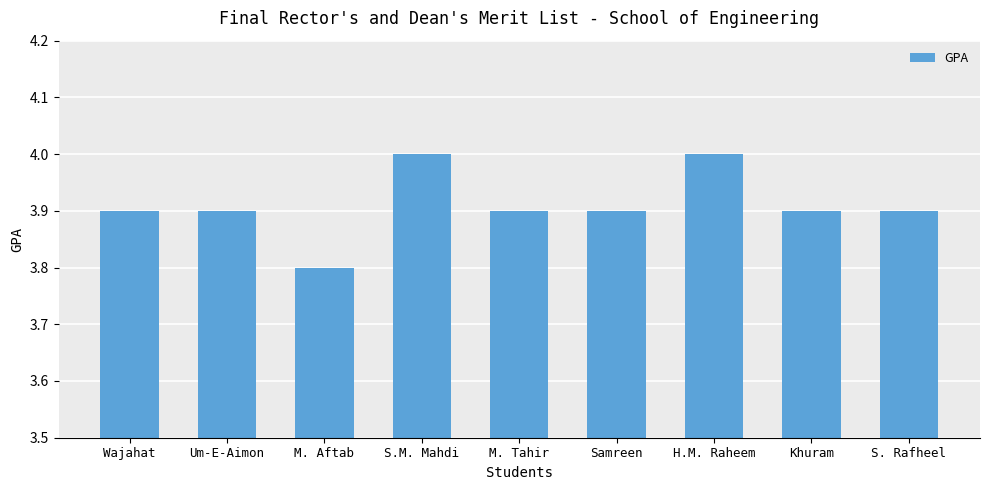

What is the label of the 9th bar from the left?

S. Rafheel